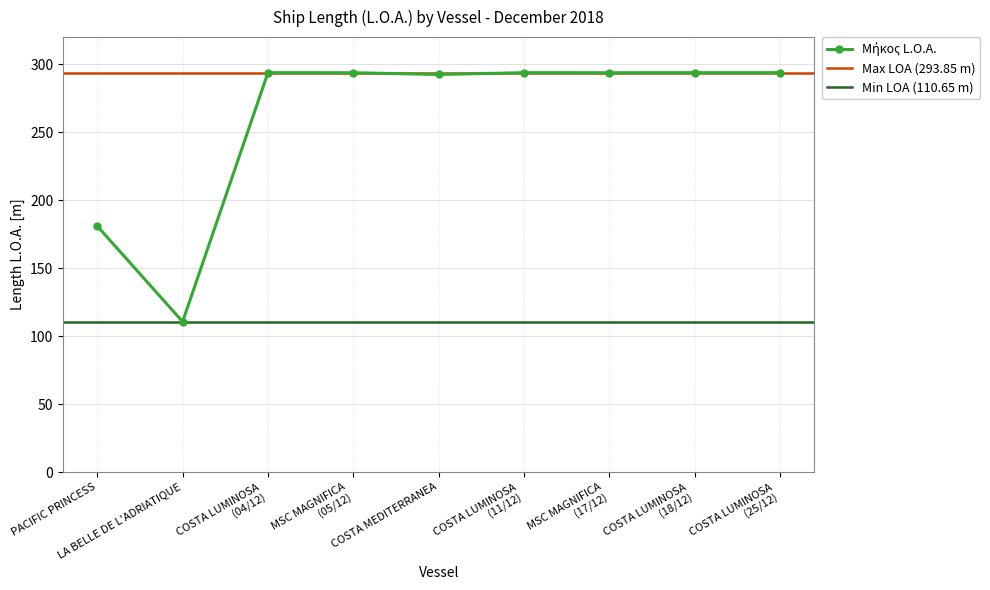

Is it true that the value at COSTA LUMINOSA
(18/12) is 293.9?

True